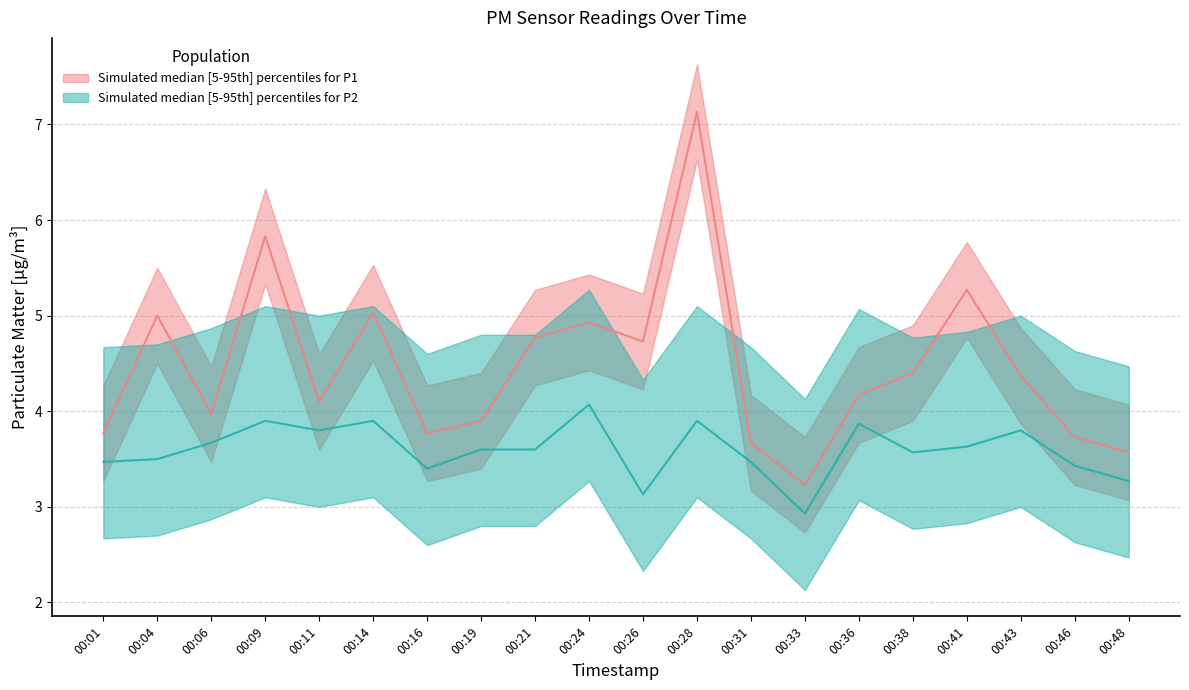

At 00:31, list the series in order from largest to smallest.

P1, P2